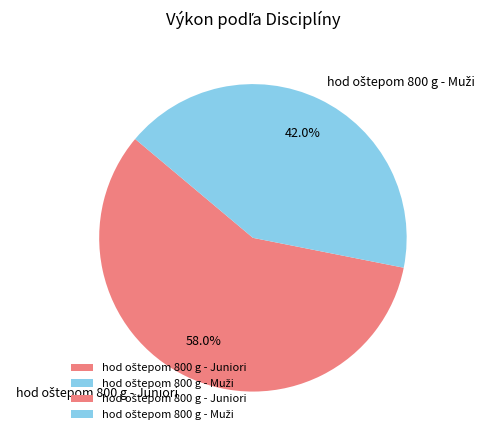

Does any single category account for the majority?

Yes